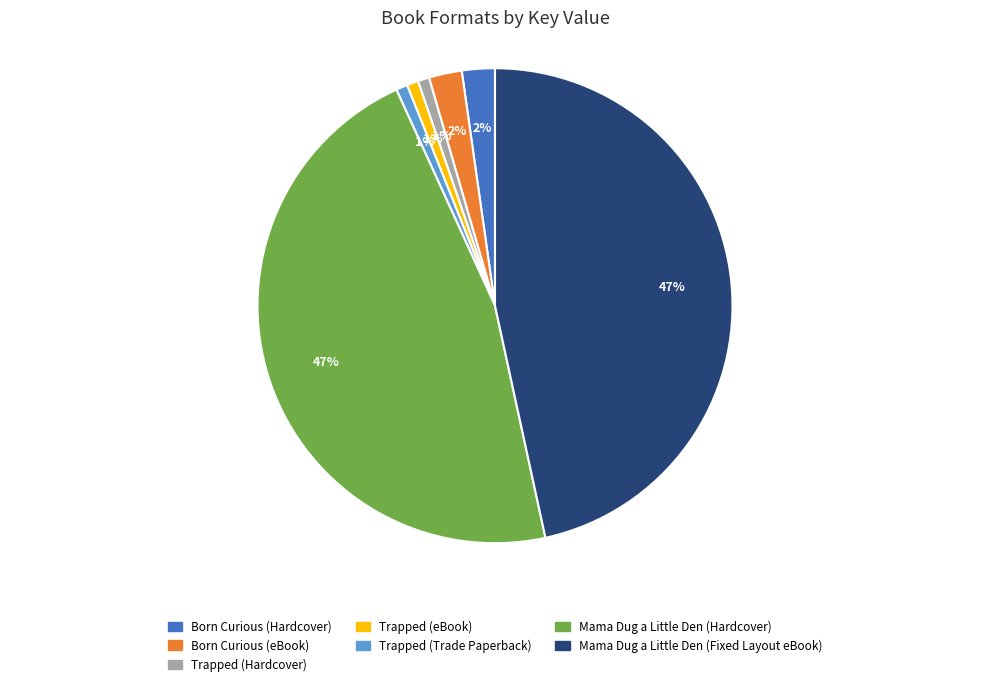

Is the sum of Mama Dug a Little Den (Hardcover) and Trapped (Hardcover) greater than half?

No